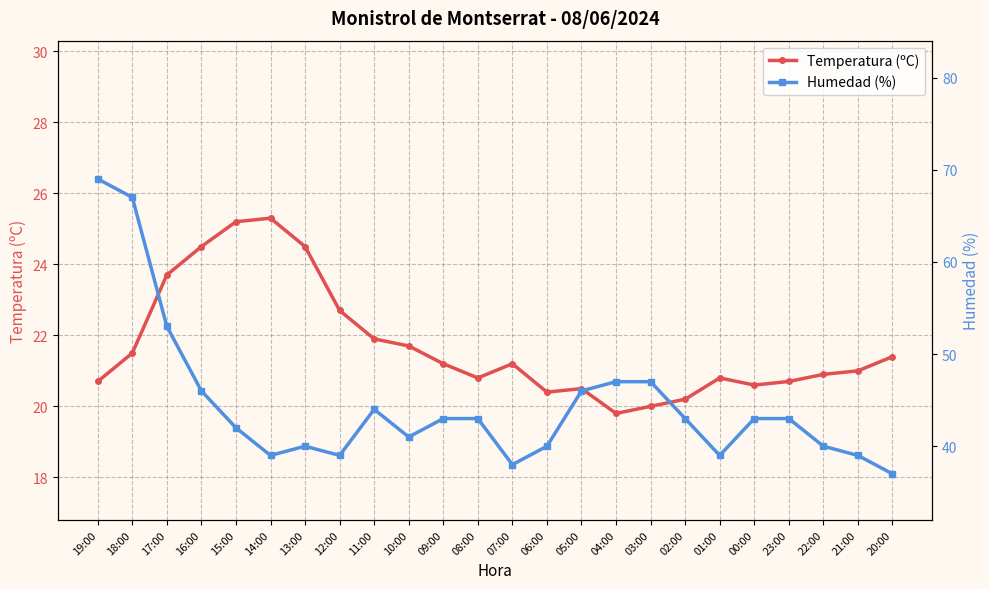

How many lines are shown in the chart?

2